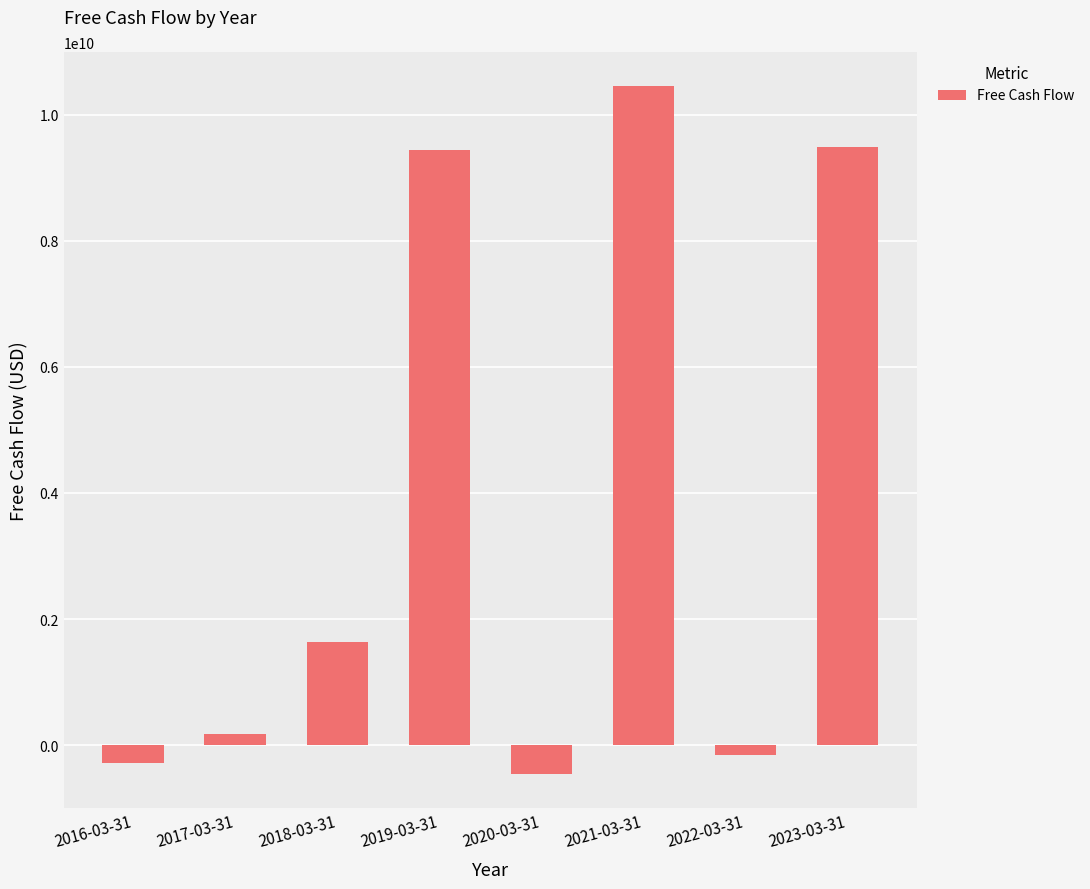

At which category does the chart reach its minimum across all series?

2020-03-31